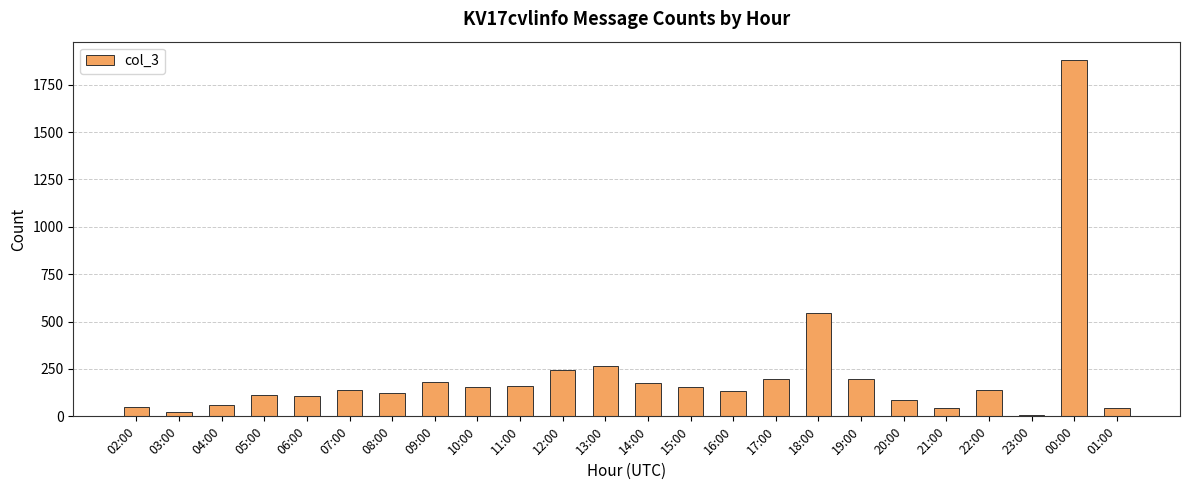

Where is the data nearest to the value 946?

18:00